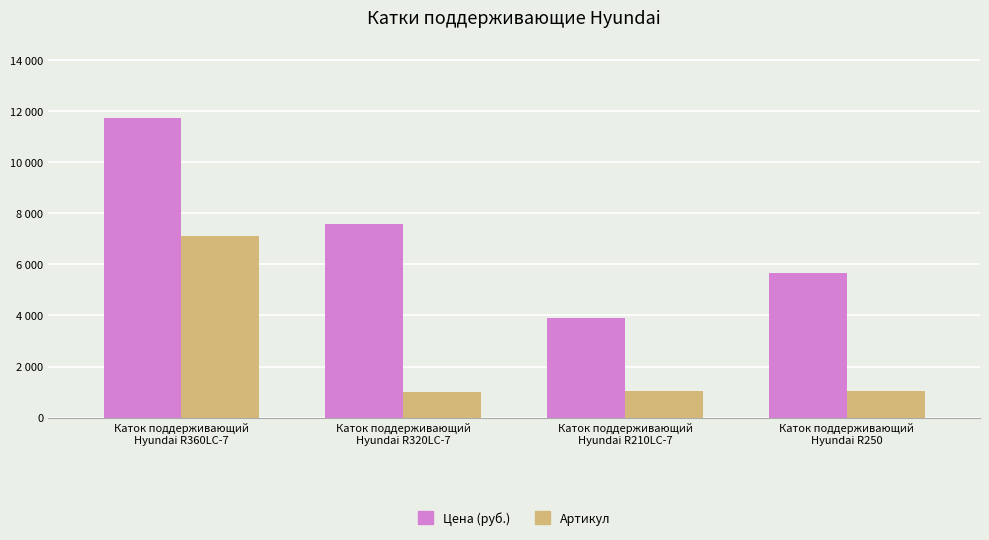

What are all the series names shown in the legend?

Цена (руб.), Артикул